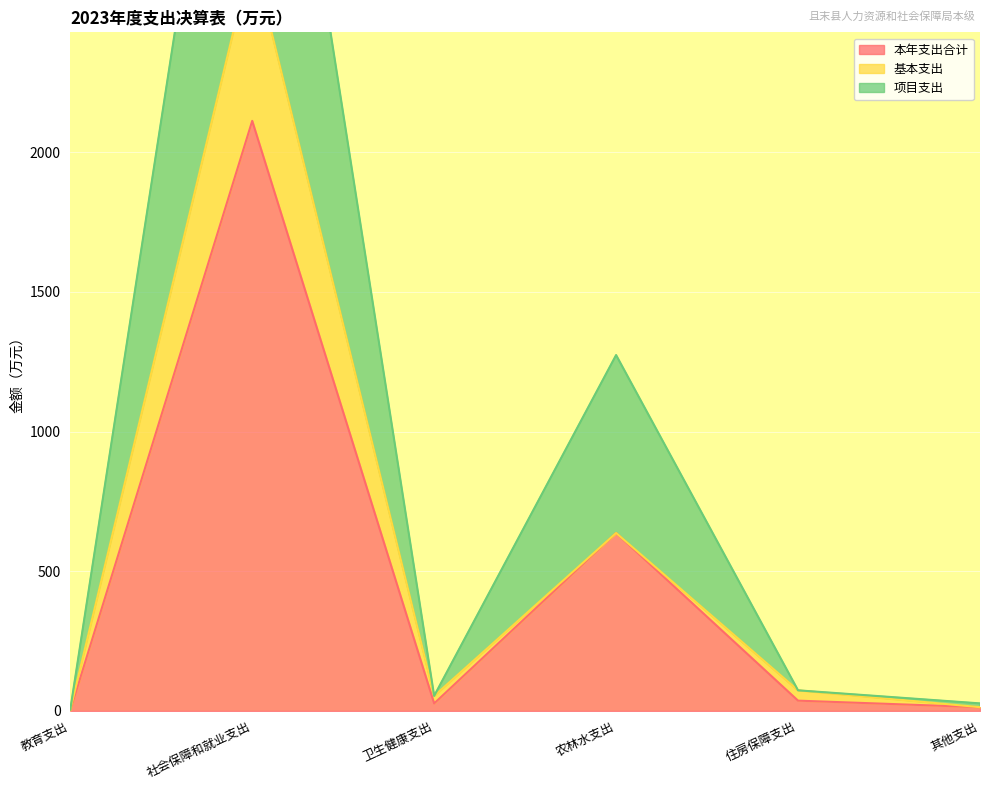

What is the label of the 4th point from the right?

卫生健康支出